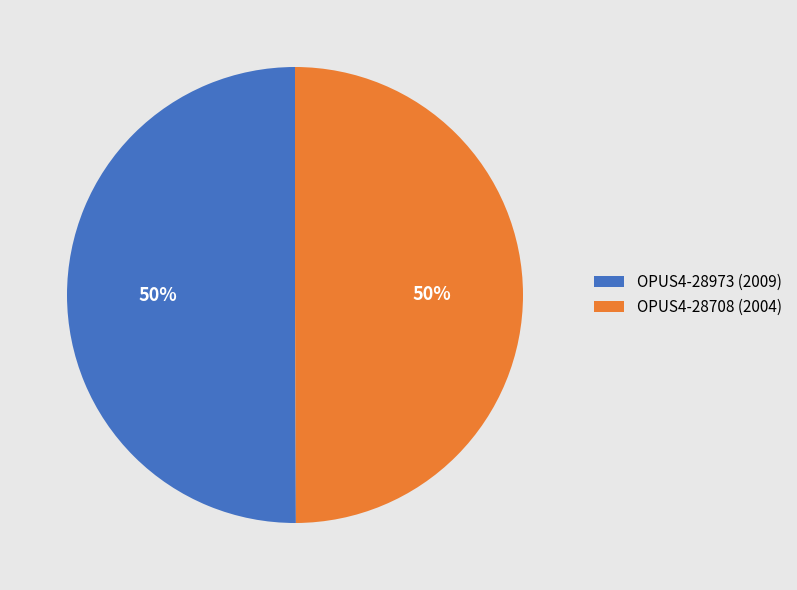

Is it true that OPUS4-28973 is 50% of the pie?

True